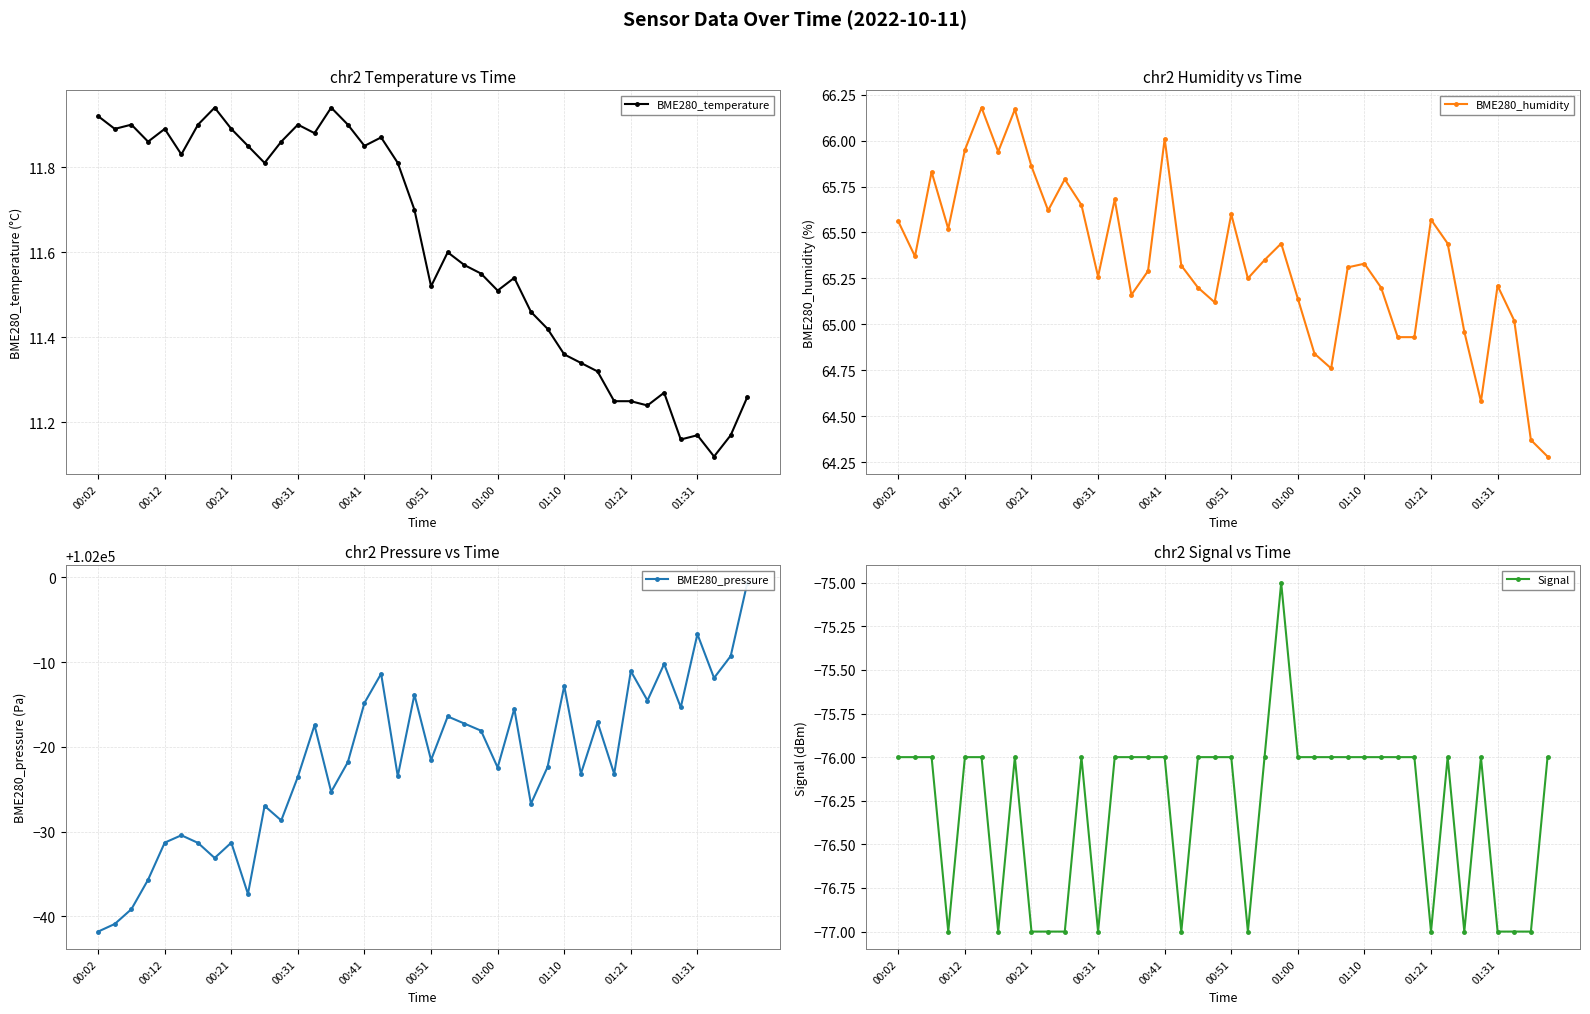

True or false: BME280_temperature has more than 1 interior local peaks.

True